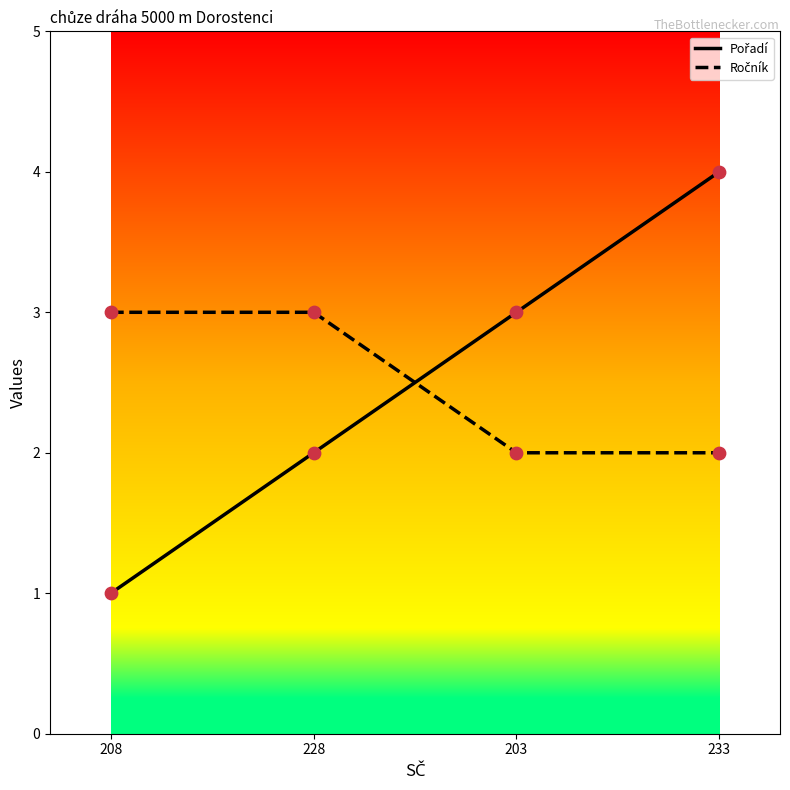

At which category does the chart reach its minimum across all series?

208